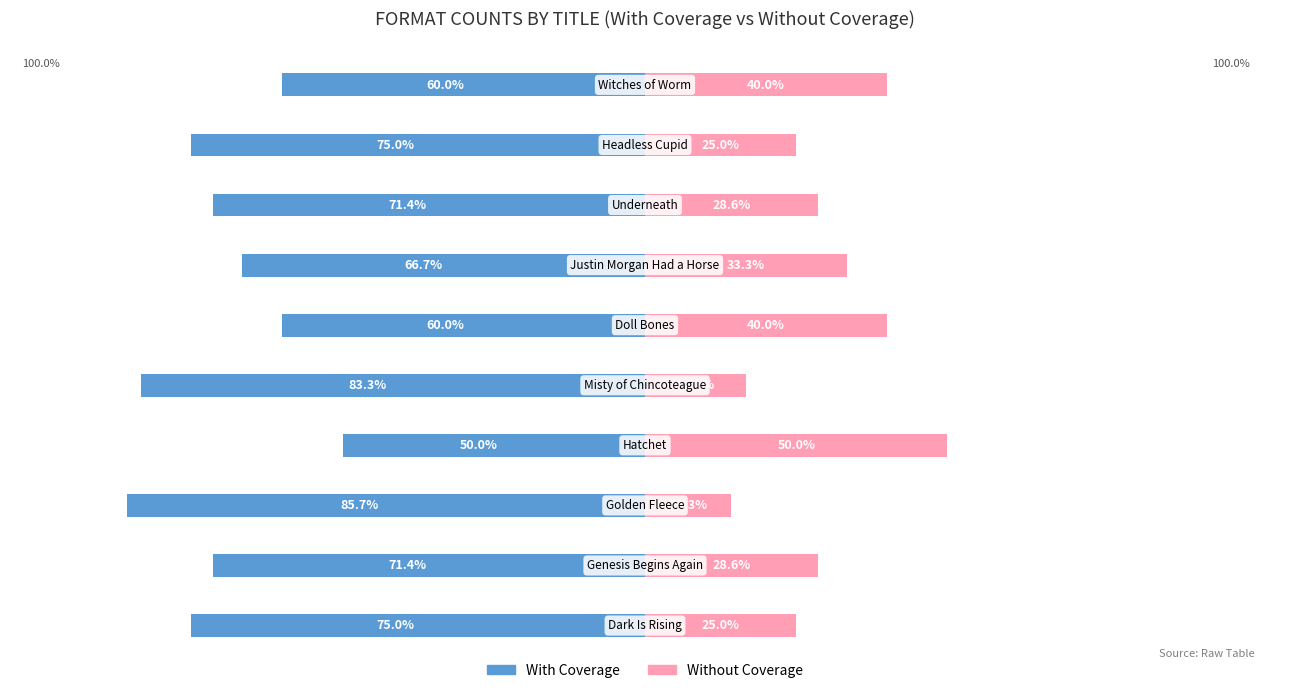

Which series has the widest spread of values?

Without Coverage